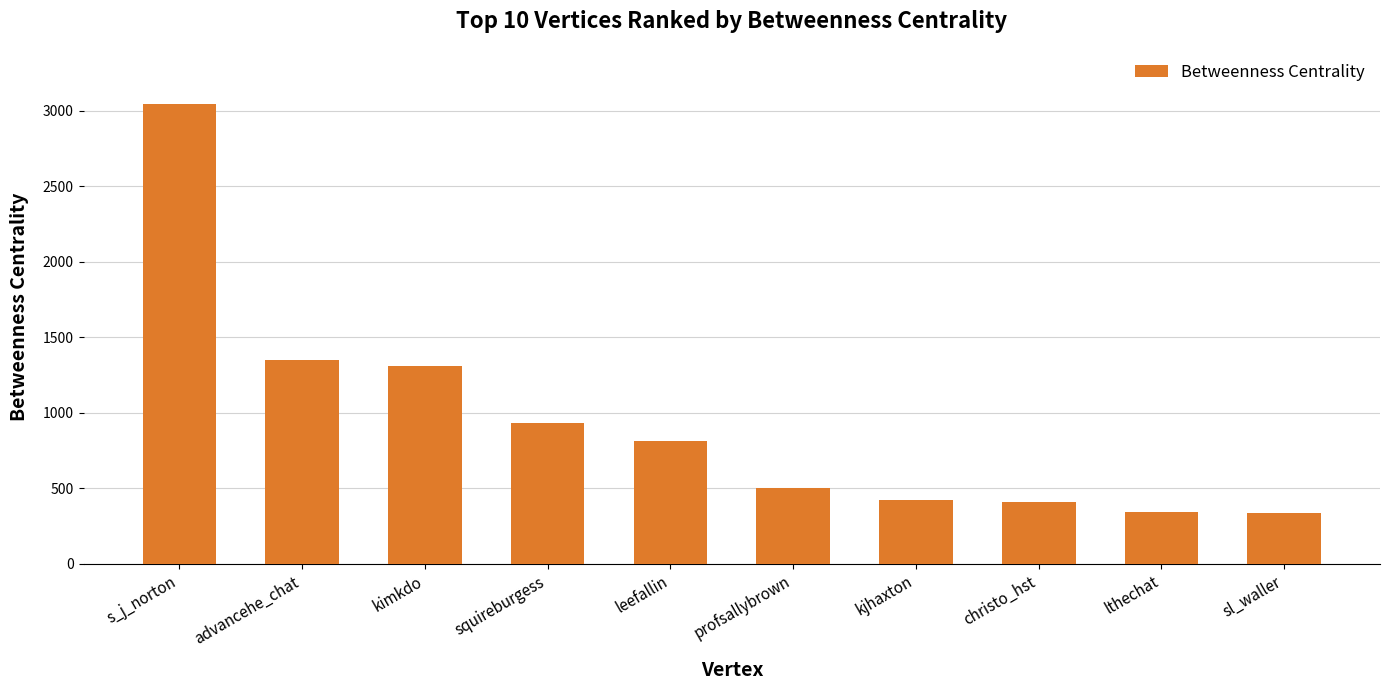

What is the label of the 8th bar from the left?

christo_hst